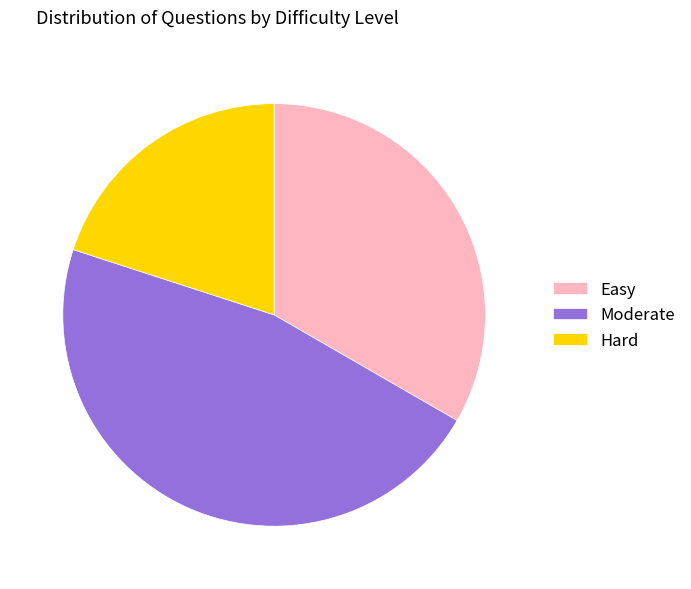

Which category has the biggest portion of the pie?

Moderate